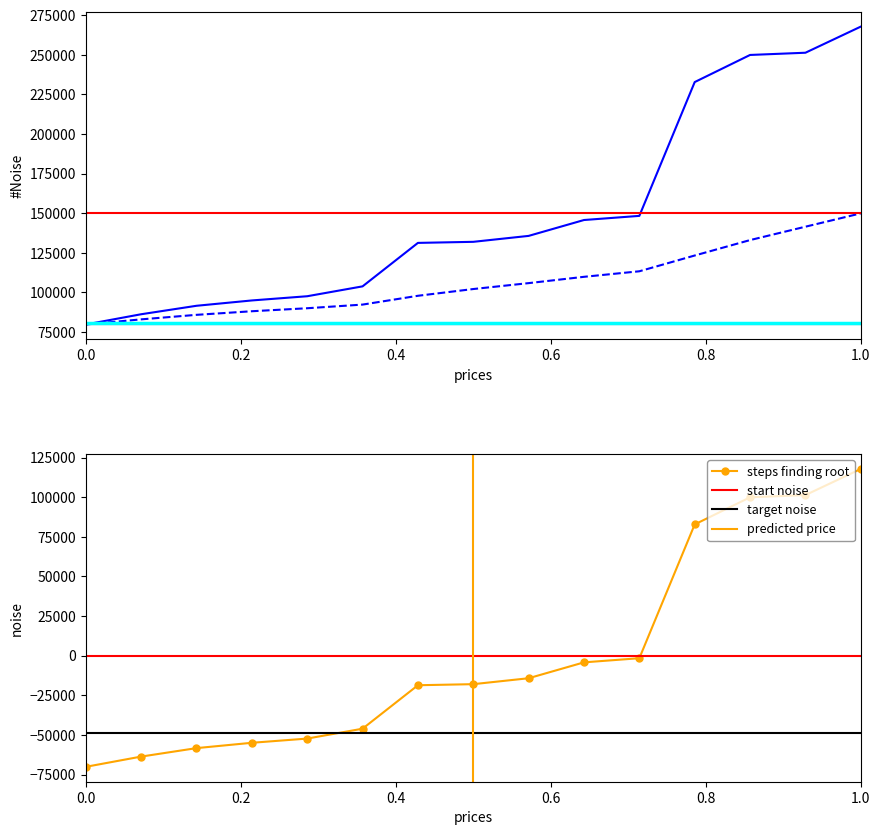

What is the lowest value of the steps finding root series?

-70136.4